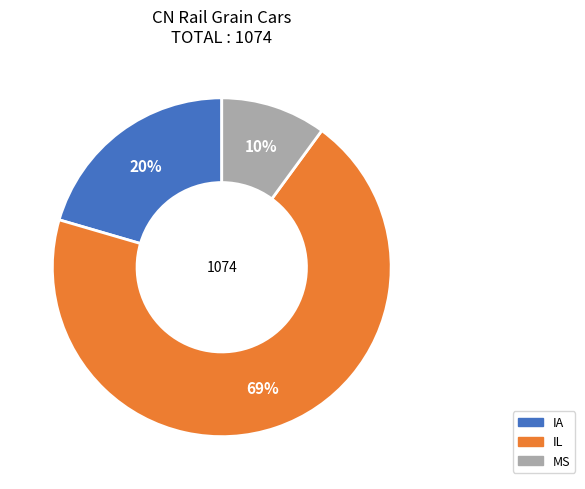

Which category has the biggest portion of the pie?

IL